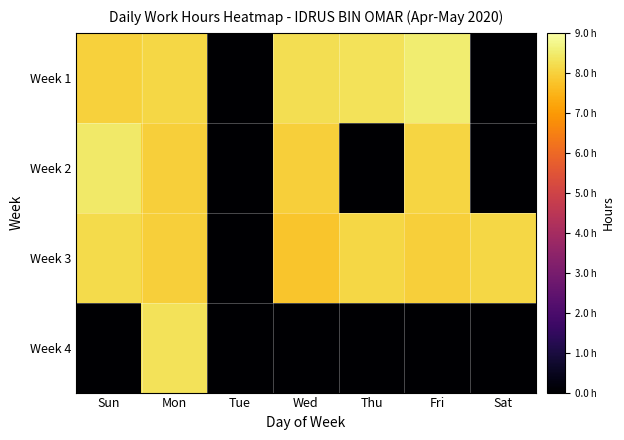

Which has a higher value, Sun or Tue?

Sun